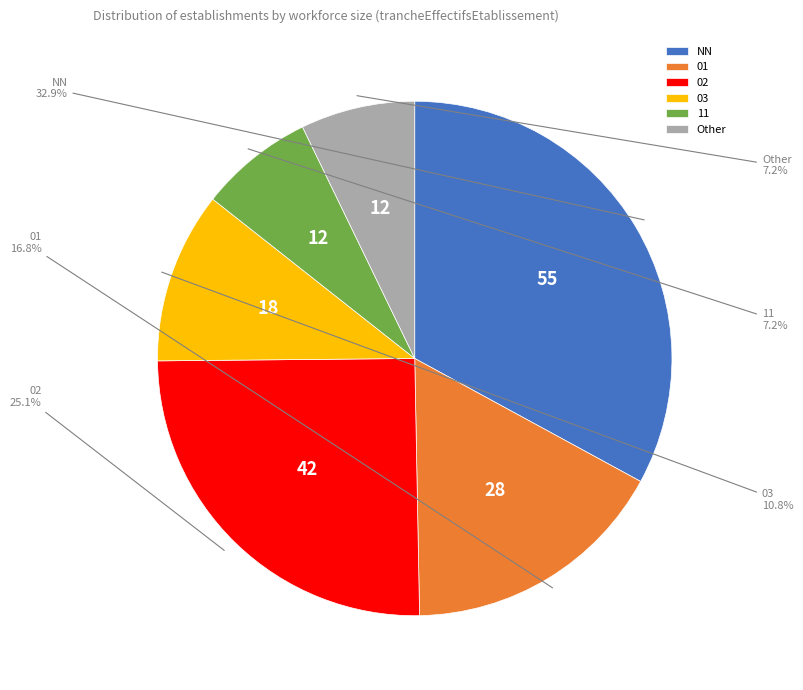

The 01 slice represents 26% of the pie. True or false?

False